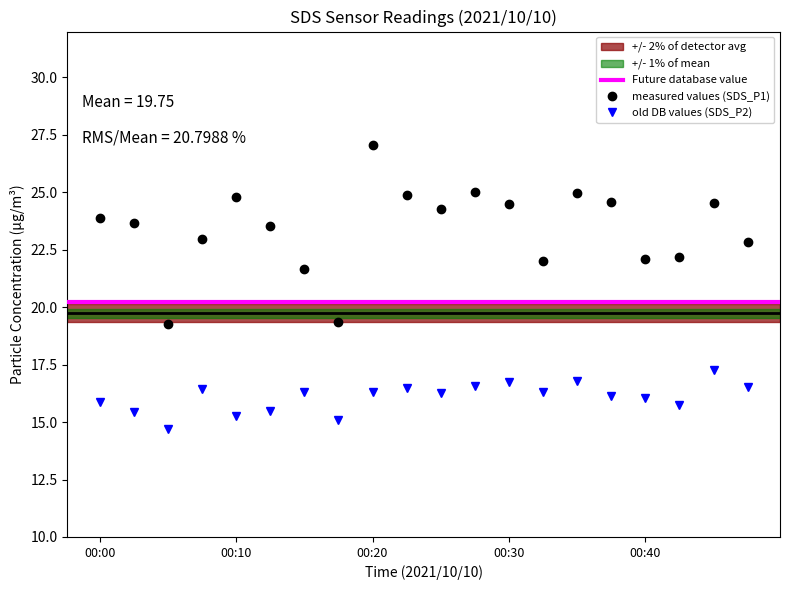

How many values in the SDS_P2 series are below 16?

7